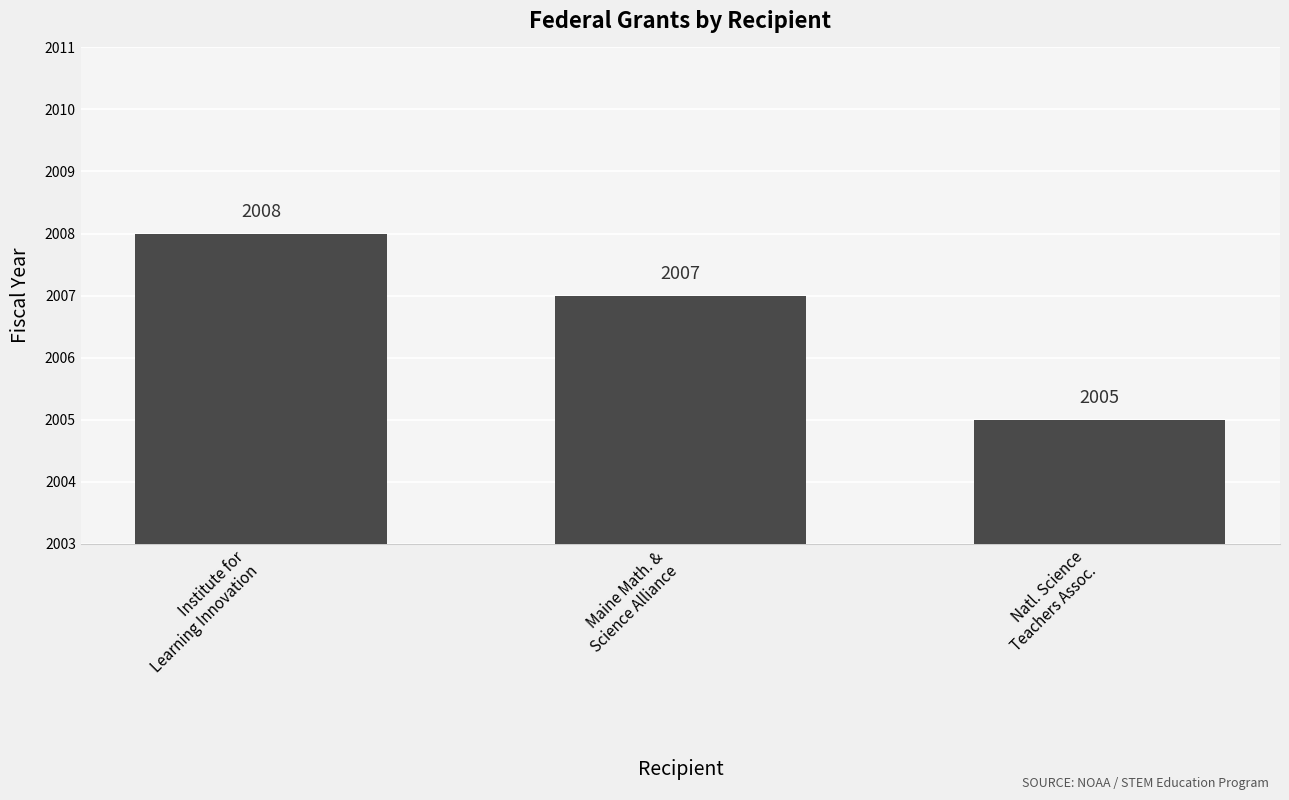

List the labels in order of value, largest first.

Institute for
Learning Innovation, Maine Math. &
Science Alliance, Natl. Science
Teachers Assoc.